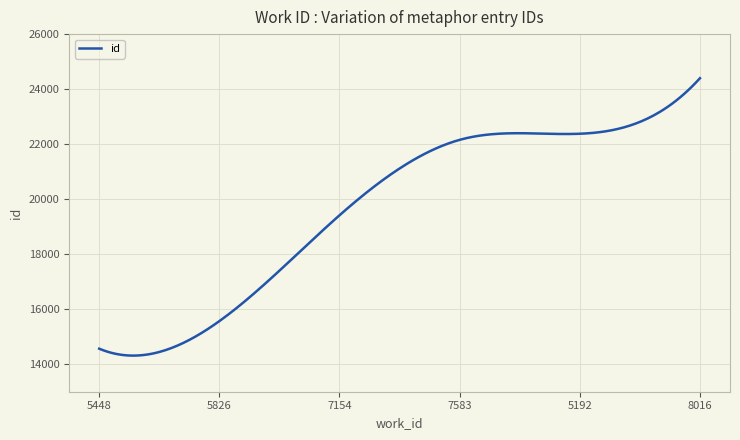

What is the smallest value displayed?

14312.8